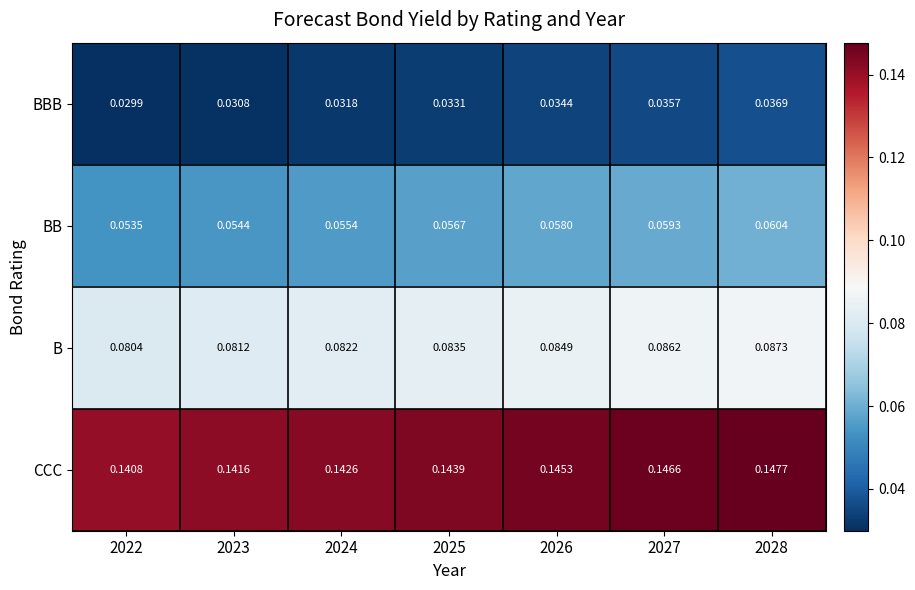

Which series has the largest total across all categories?

CCC